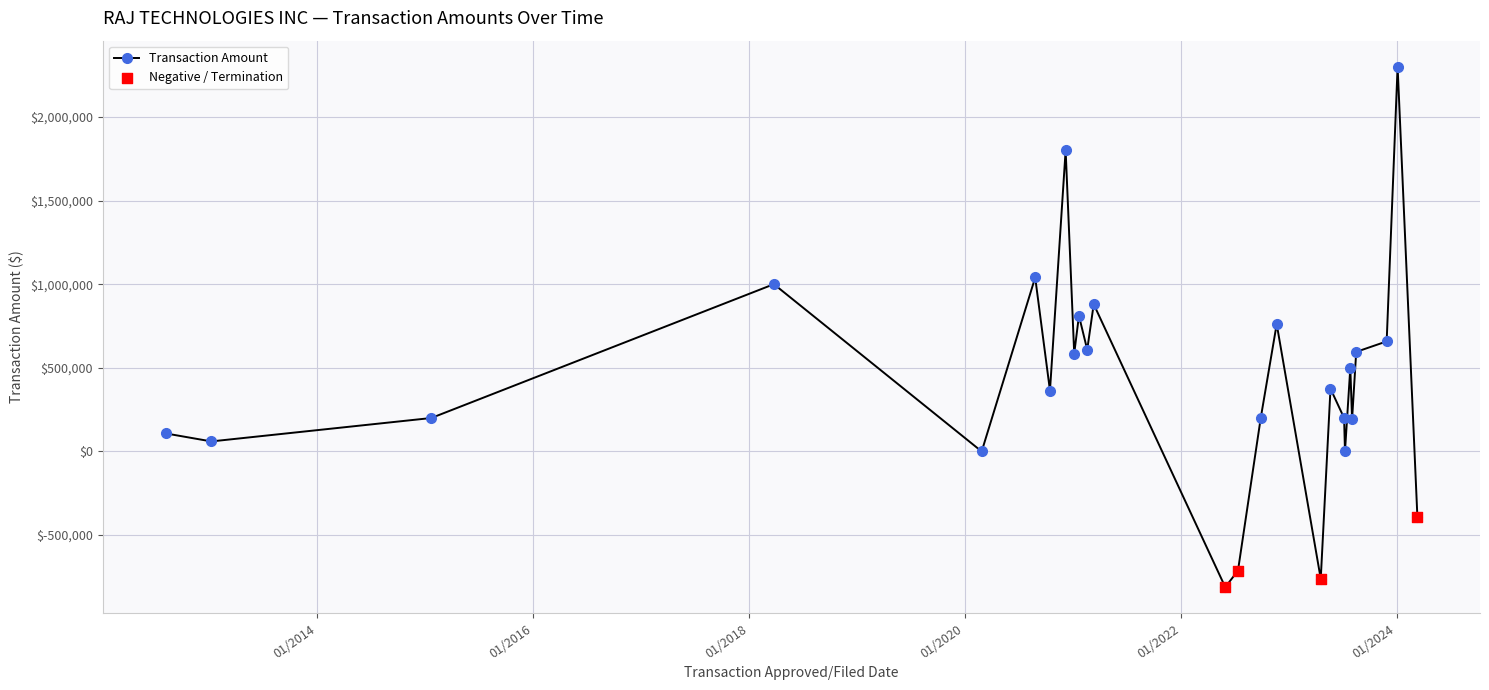

True or false: the data has more than 2 interior local peaks.

True